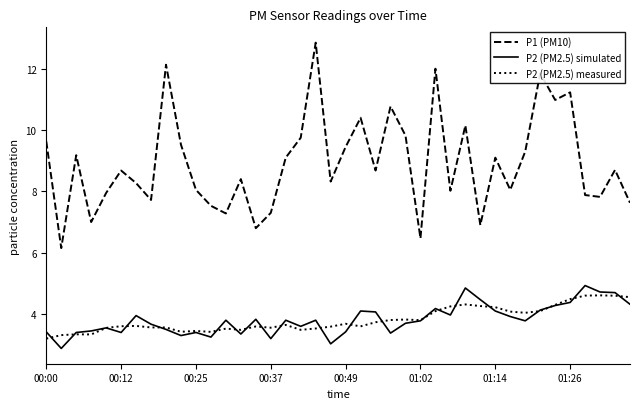

Which series has the widest spread of values?

P1 (PM10)